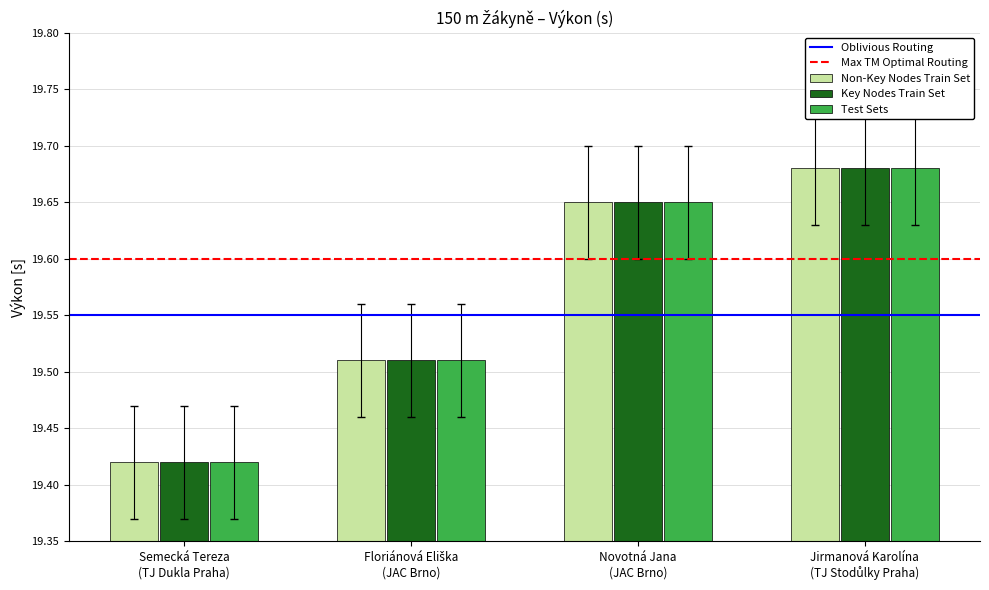

What is the difference between the maximum and minimum values in the Test Sets series?

0.3